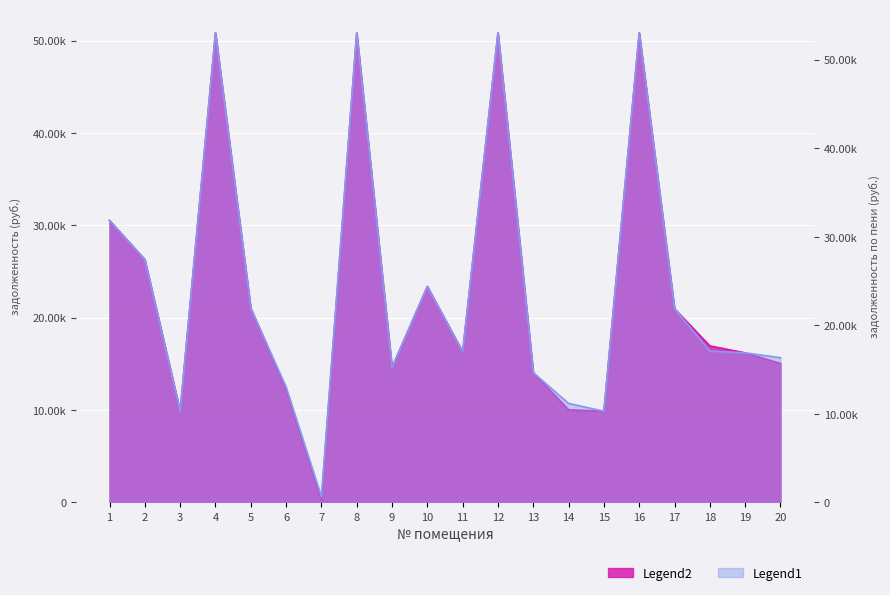

Between 19 and 17, which is larger?

17